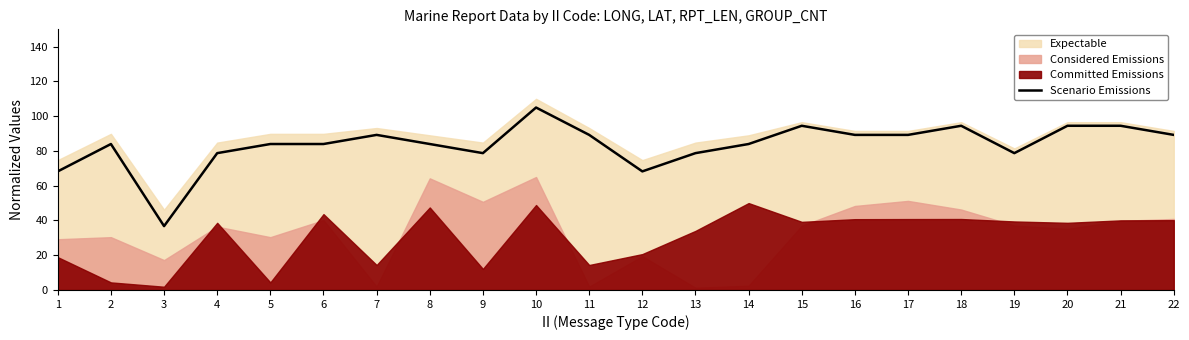

At which label is the value closest to 70?

1